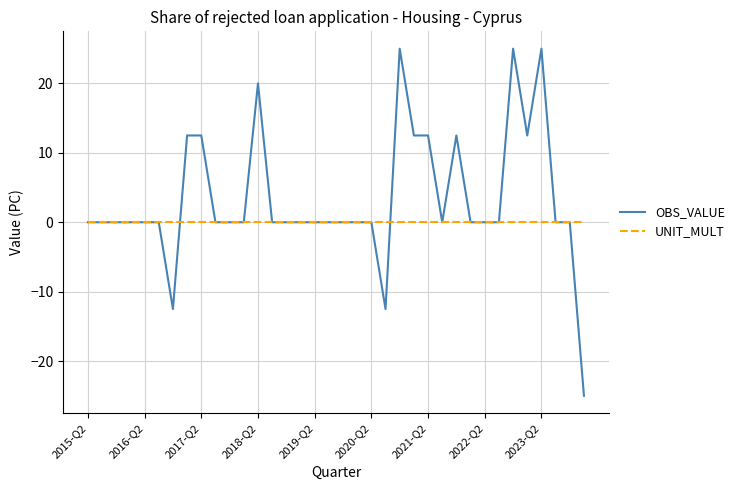

Rank the series by their average value, from lowest to highest.

UNIT_MULT, OBS_VALUE